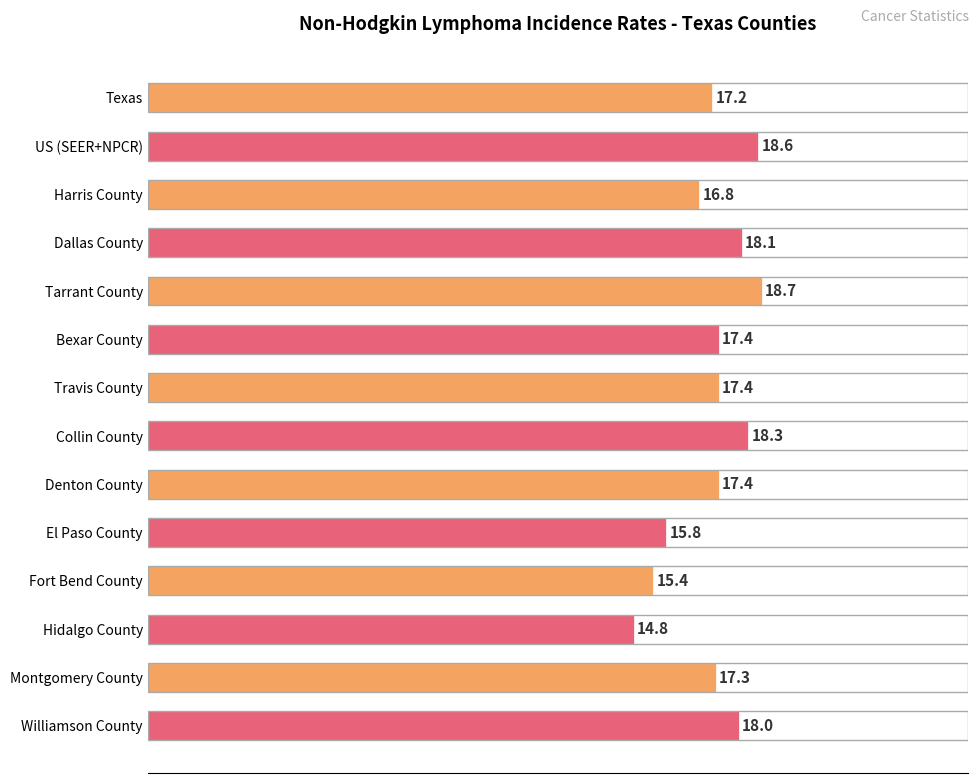

Reading bottom to top, transcribe all the data shown in this chart.

Williamson County=18.0	Montgomery County=17.3	Hidalgo County=14.8	Fort Bend County=15.4	El Paso County=15.8	Denton County=17.4	Collin County=18.3	Travis County=17.4	Bexar County=17.4	Tarrant County=18.7	Dallas County=18.1	Harris County=16.8	US (SEER+NPCR)=18.6	Texas=17.2